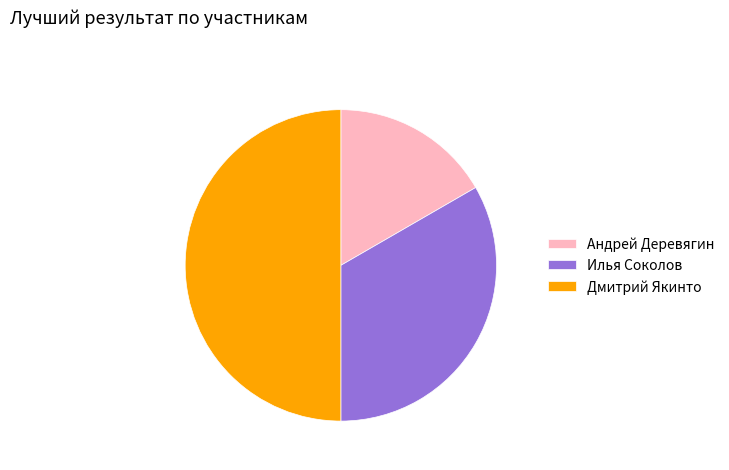

What is the largest slice in the pie chart?

Дмитрий Якинто